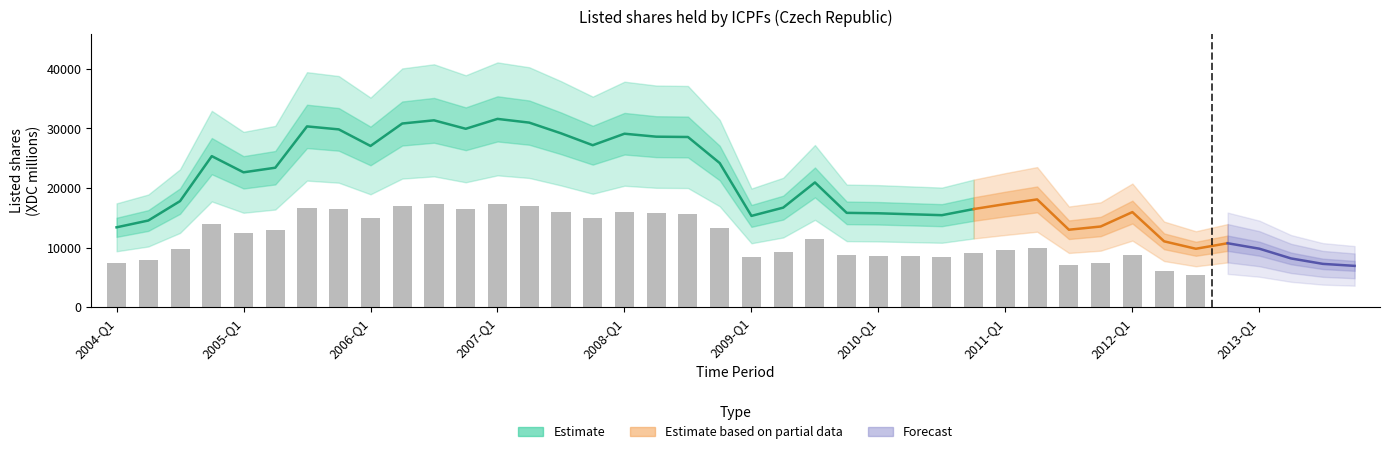

Reading left to right, list all the values displayed in this chart.

13397	14539	17795	25343	22629	23400	30335	29835	27054	30820	31355	29935	31595	30970	29177	27179	29106	28610	28556	24184	15315	16702	20930	15825	15754	15593	15436	16462	17304	18083	12994	13534	15953	11046	9799	10726	9810	8174	7263	6929